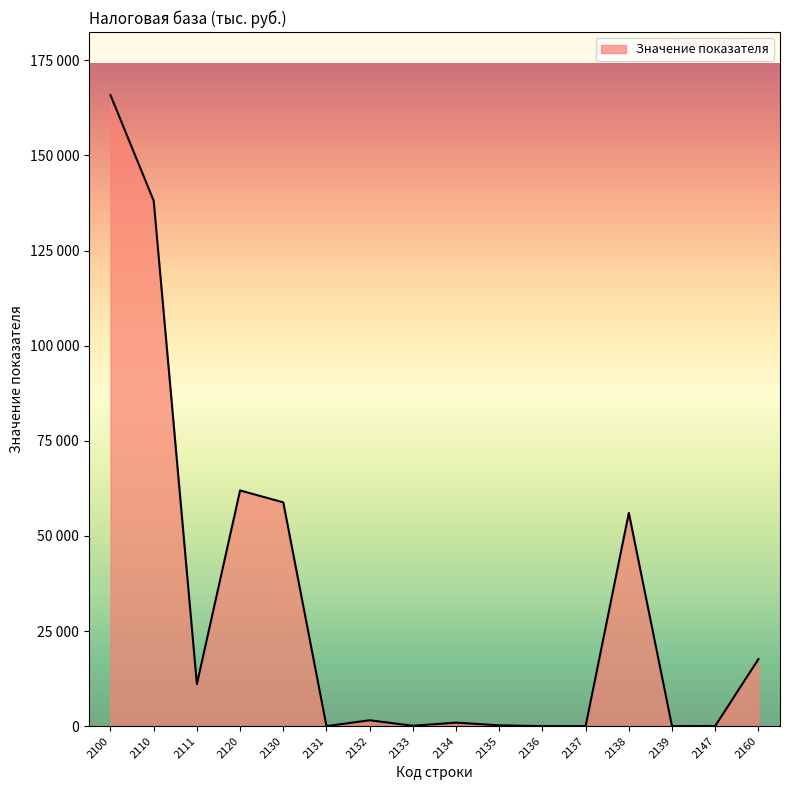

True or false: the data shows 45 at 2147.

True